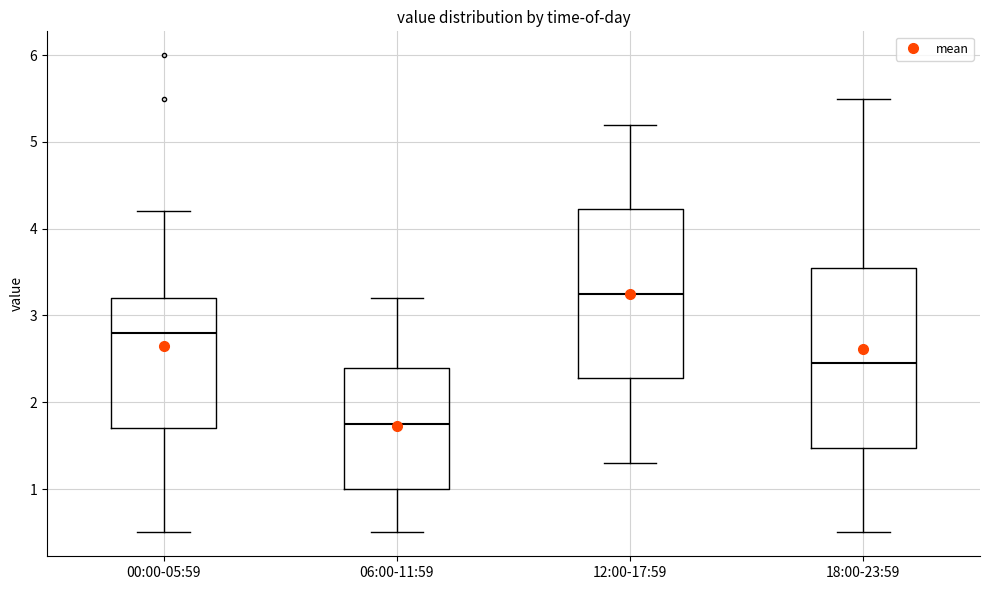

Comparing the boxes themselves (not the whiskers), which one is the tallest?

18:00-23:59